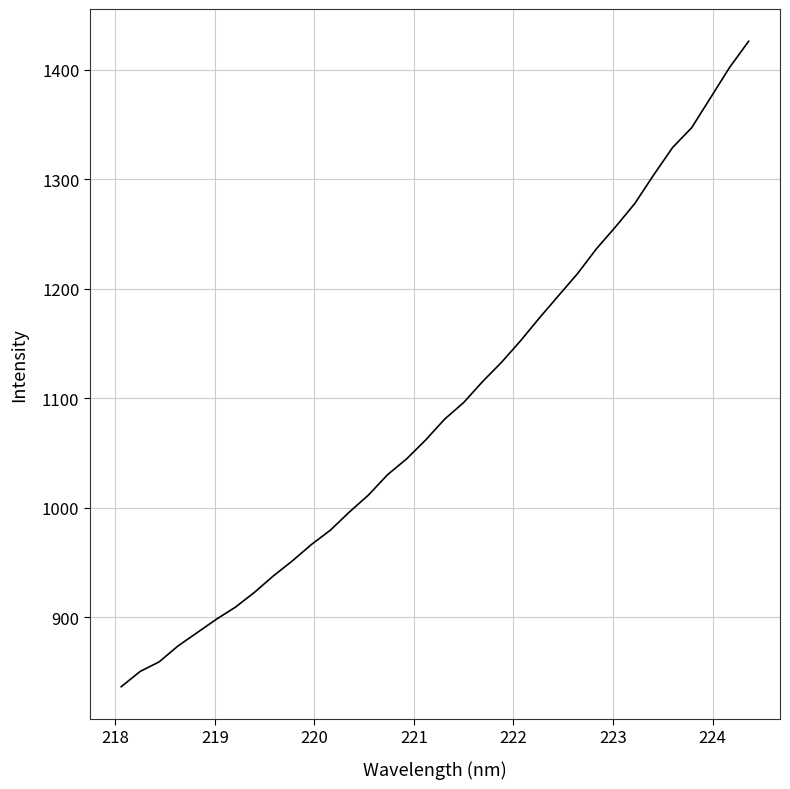

What is the smallest value displayed?

836.7